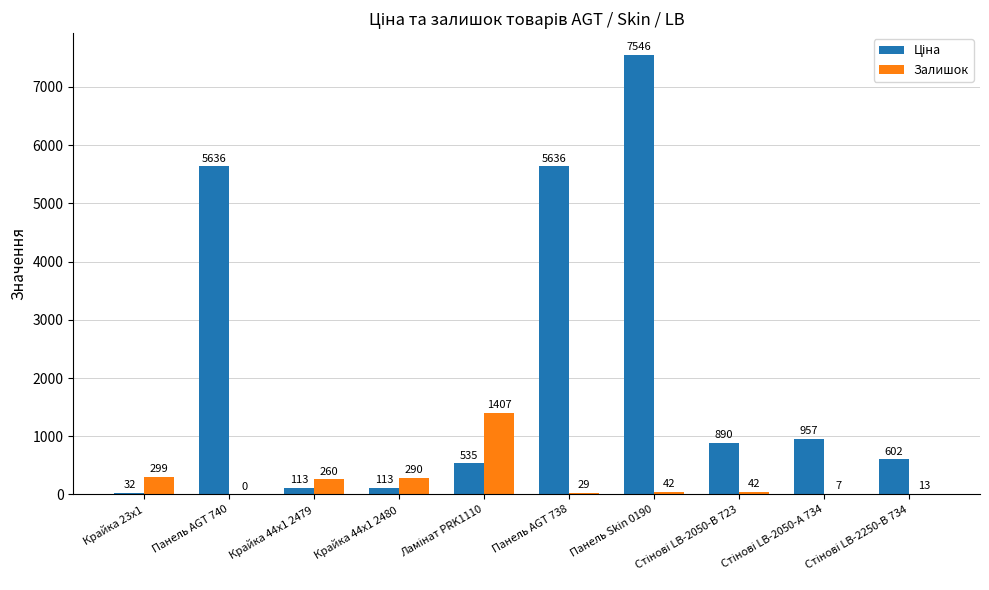

Count the number of data series in this chart.

2